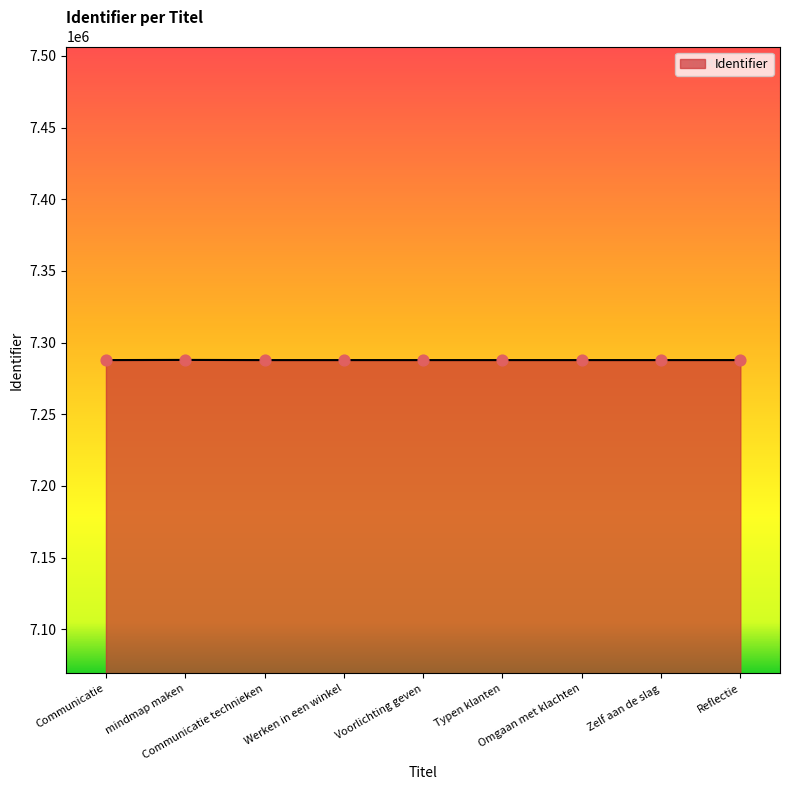

What is the change in value from Werken in een winkel to Typen klanten?

+2